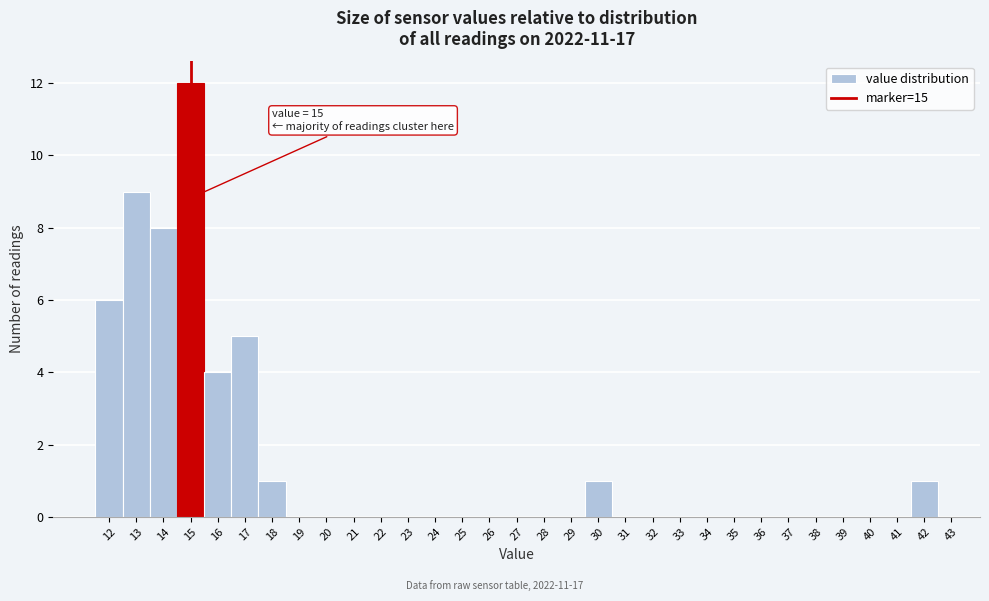

Which range on the x-axis has the tallest bar?

14.5 to 15.5